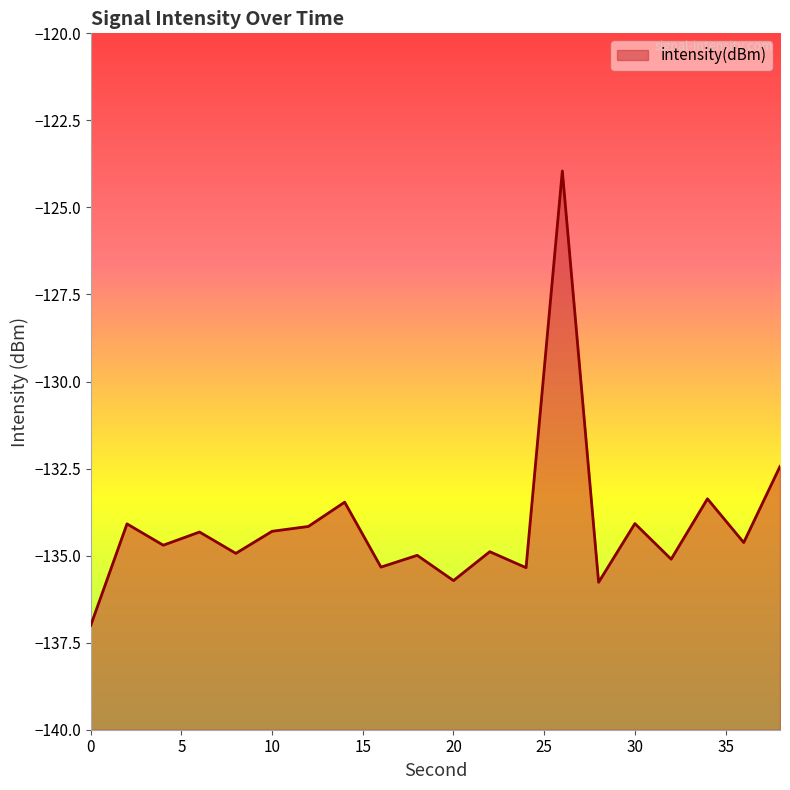

What is the value of the 13th point from the left?

-135.3